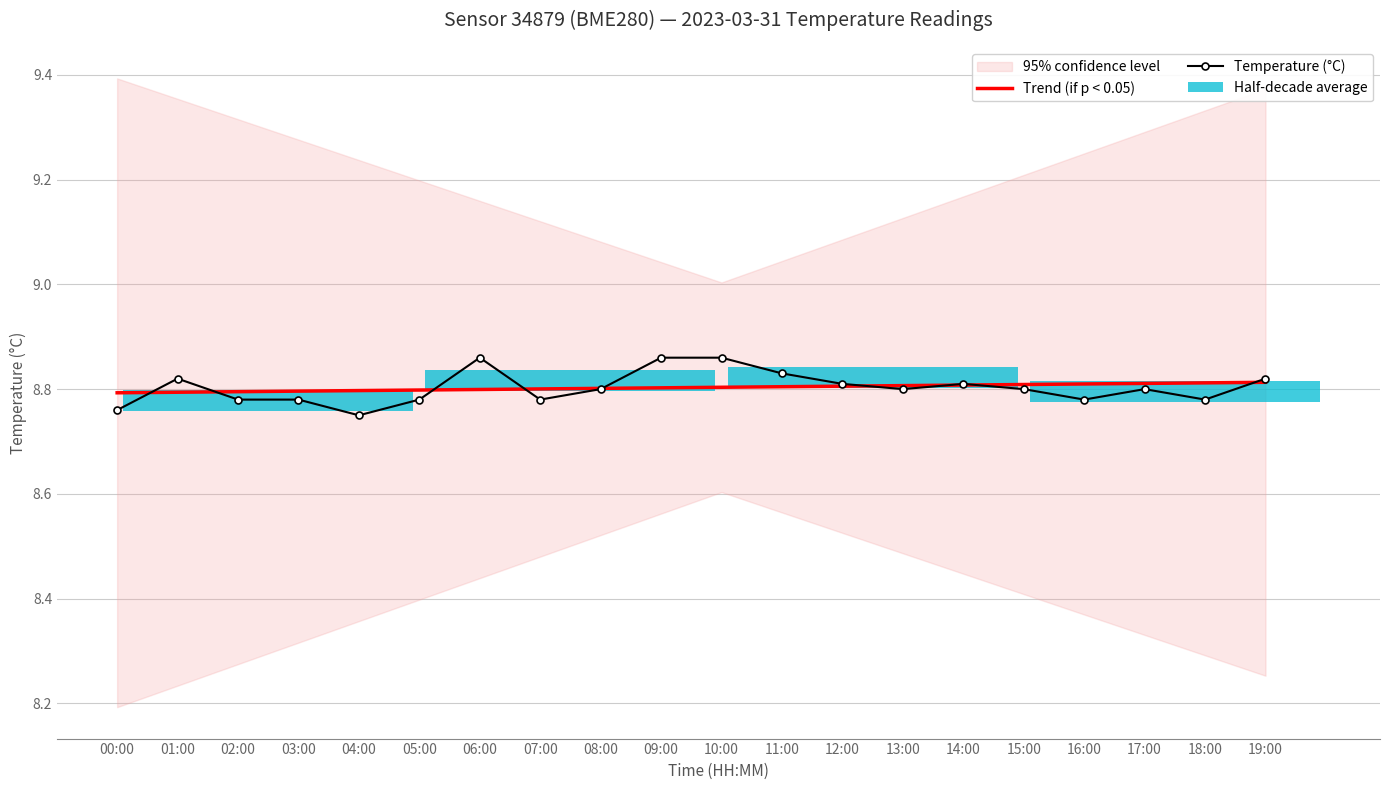

The value of Temperature (°C) at 05:00 is 8.8. True or false?

True